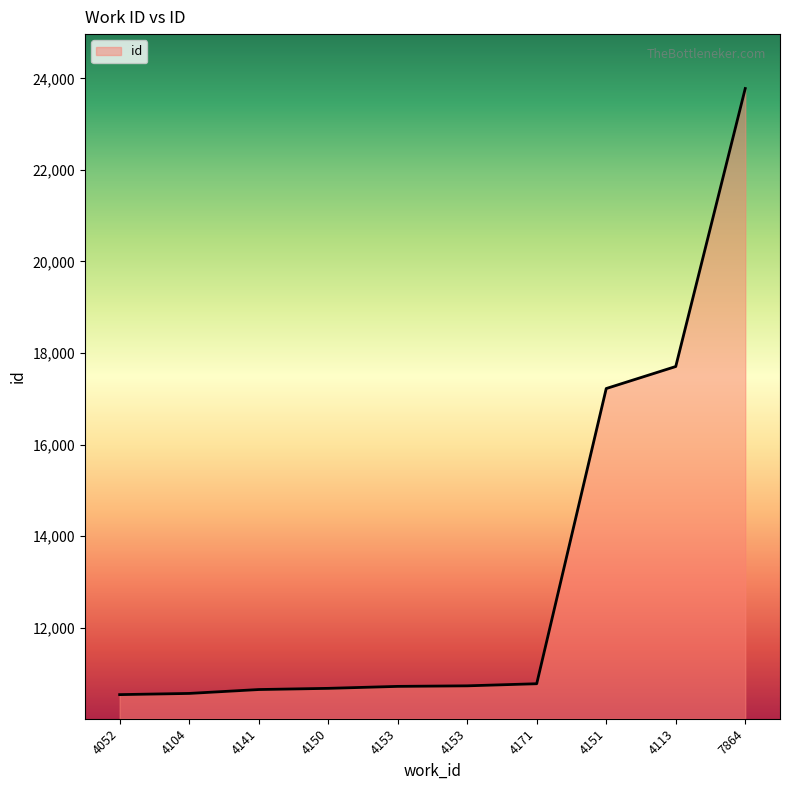

Reading left to right, extract all data points from this chart.

10535	10561	10646	10672	10715	10727	10773	17223	17704	23778